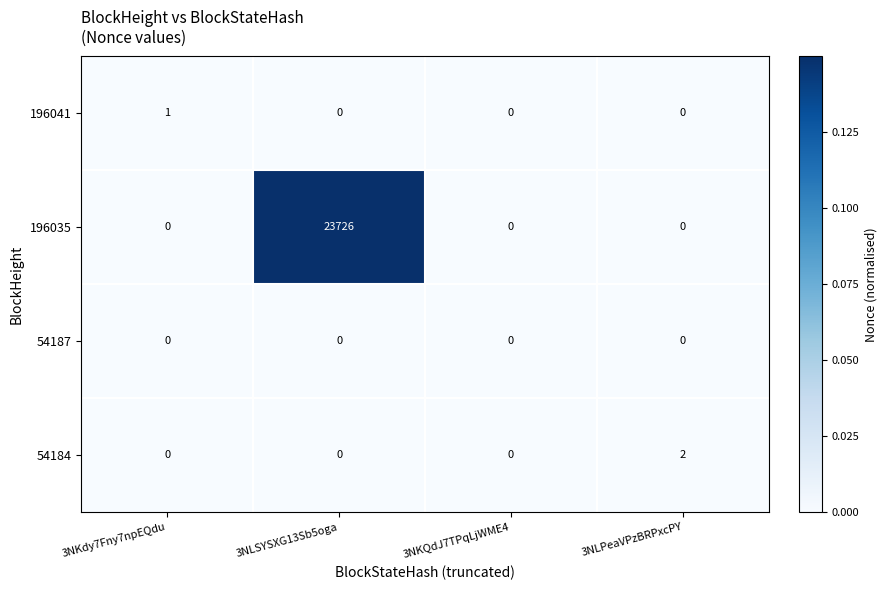

At which category is the sum across all series the highest?

3NLSYSXG13Sb5oga